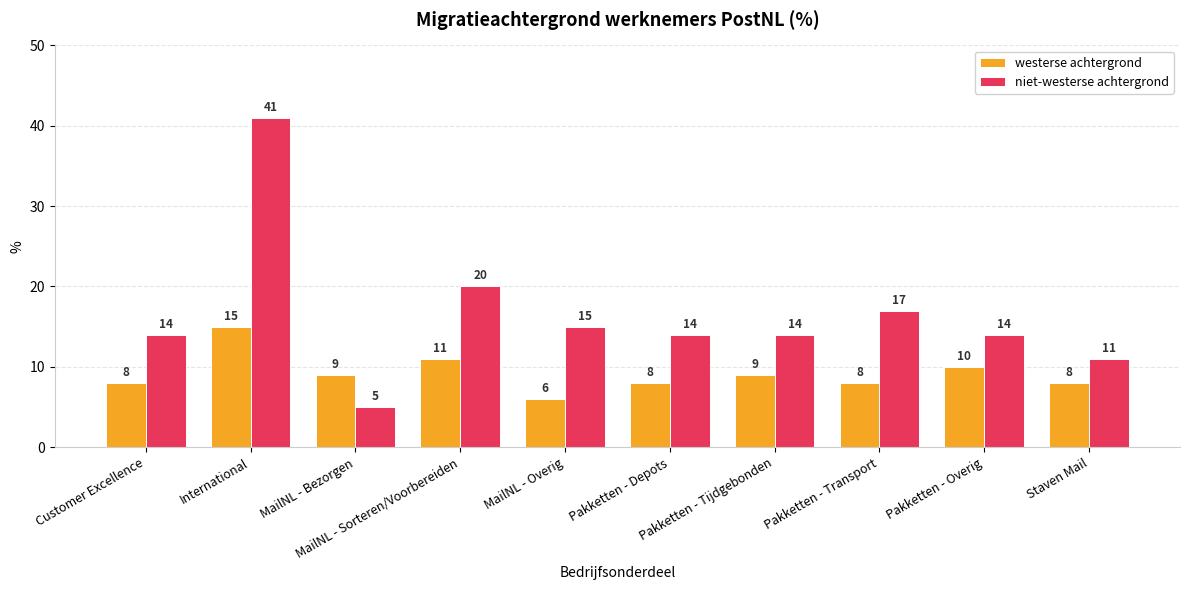

Reading left to right, list all the values displayed in this chart.

westerse achtergrond: 8	15	9	11	6	8	9	8	10	8
niet-westerse achtergrond: 14	41	5	20	15	14	14	17	14	11